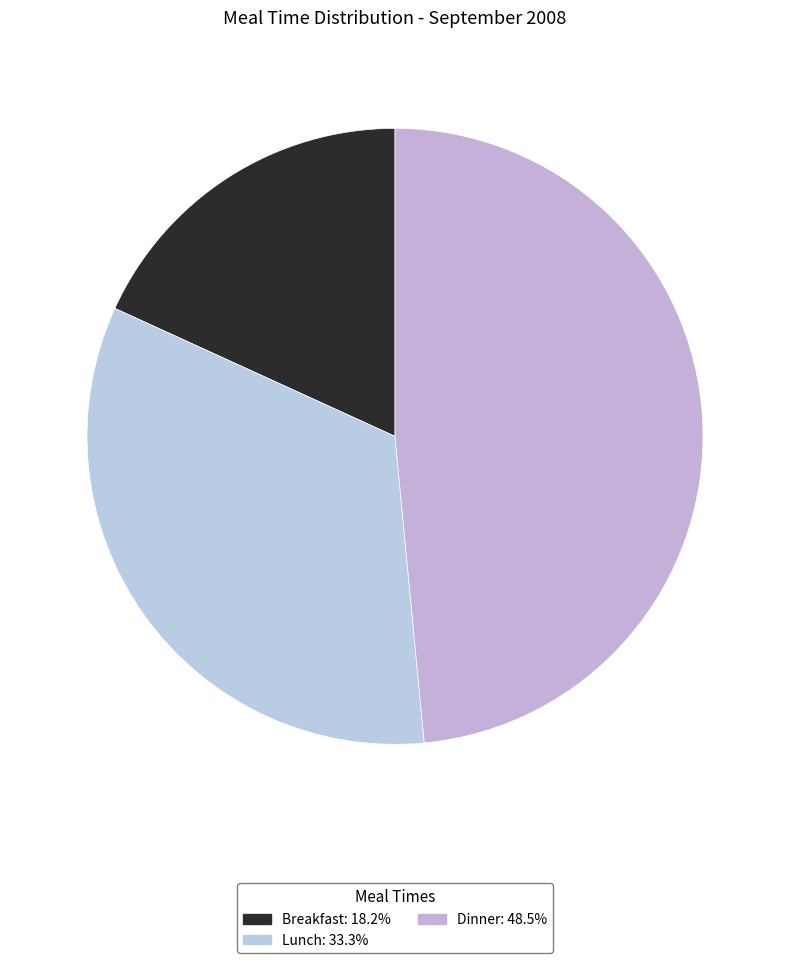

What is the largest slice in the pie chart?

Dinner